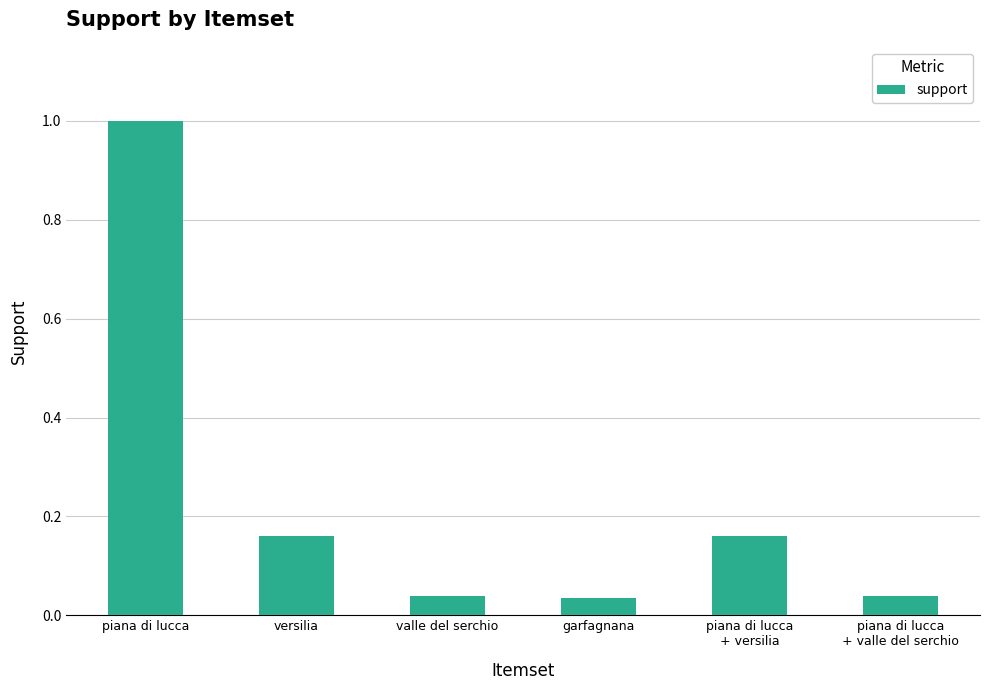

What position from the right is versilia?

5